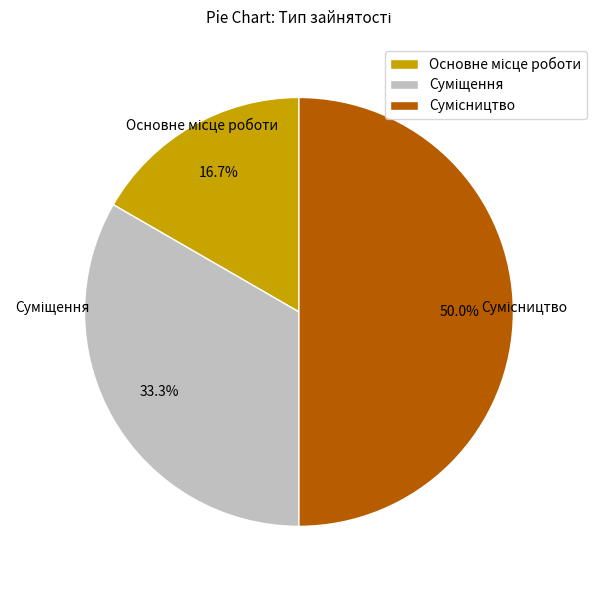

Combined, do Суміщення and Основне місце роботи account for over 50%?

No